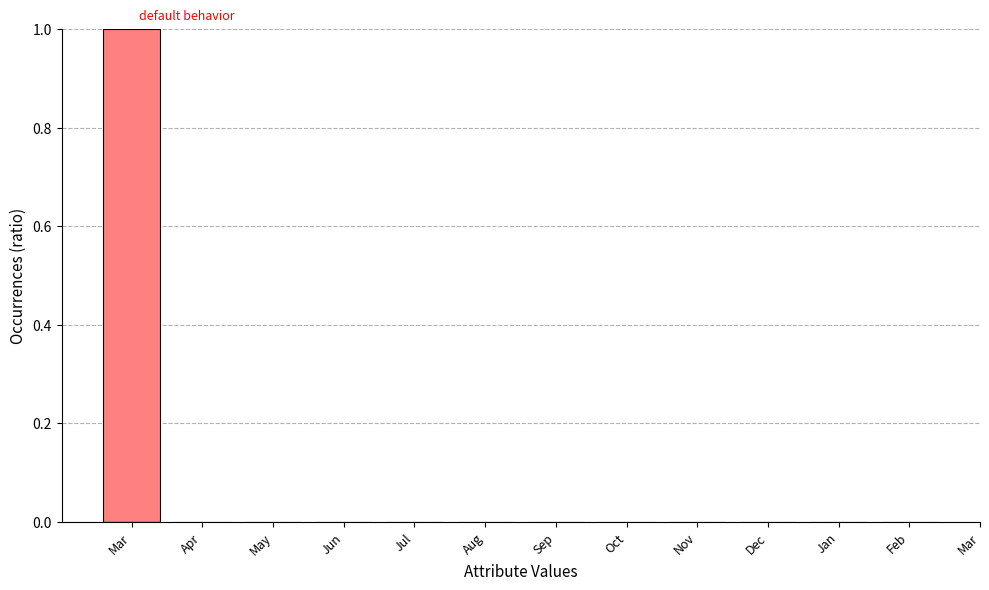

Count the number of categories in the chart.

13